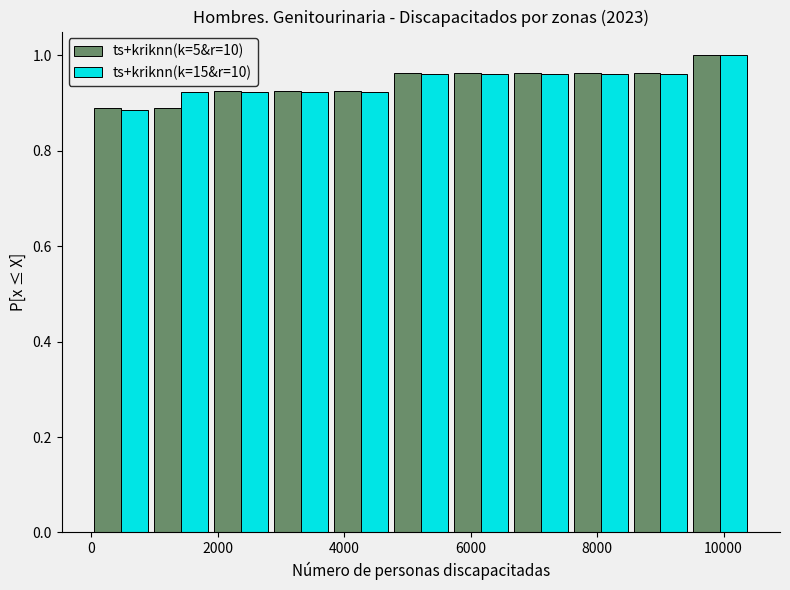

Reading left to right, list every range on the x-axis with the height of the bar of each series over it. Neither the bar edges nor the heights are printed on the chart, so give them approximately, as read against the axes.

0 to 1000: ts+kriknn(k=5&r=10)=0.88	ts+kriknn(k=15&r=10)=0.88
1000 to 1800: ts+kriknn(k=5&r=10)=0.88	ts+kriknn(k=15&r=10)=0.92
1800 to 2800: ts+kriknn(k=5&r=10)=0.92	ts+kriknn(k=15&r=10)=0.92
2800 to 3800: ts+kriknn(k=5&r=10)=0.92	ts+kriknn(k=15&r=10)=0.92
3800 to 4800: ts+kriknn(k=5&r=10)=0.92	ts+kriknn(k=15&r=10)=0.92
4800 to 5600: ts+kriknn(k=5&r=10)=0.96	ts+kriknn(k=15&r=10)=0.96
5600 to 6600: ts+kriknn(k=5&r=10)=0.96	ts+kriknn(k=15&r=10)=0.96
6600 to 7600: ts+kriknn(k=5&r=10)=0.96	ts+kriknn(k=15&r=10)=0.96
7600 to 8600: ts+kriknn(k=5&r=10)=0.96	ts+kriknn(k=15&r=10)=0.96
8600 to 9400: ts+kriknn(k=5&r=10)=0.96	ts+kriknn(k=15&r=10)=0.96
9400 to 10400: ts+kriknn(k=5&r=10)=1.00	ts+kriknn(k=15&r=10)=1.00